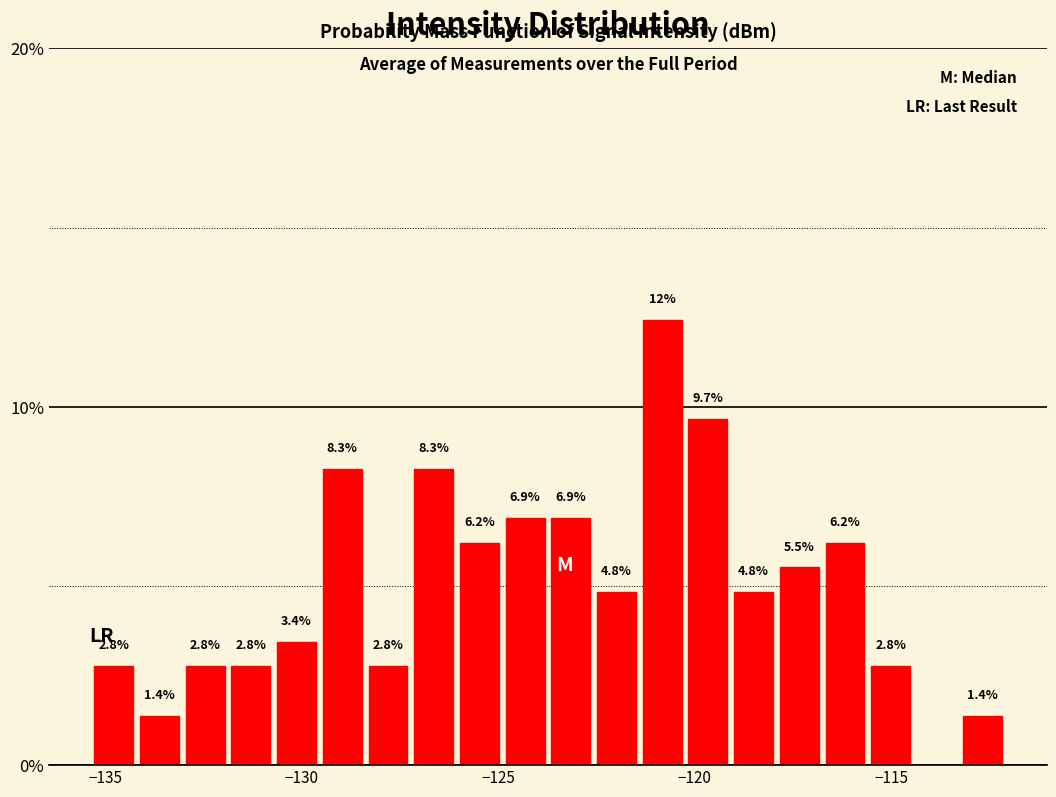

Around what value on the x-axis is the tallest bar? Give the approximate position of its centre, as read against the axis.

-121.0